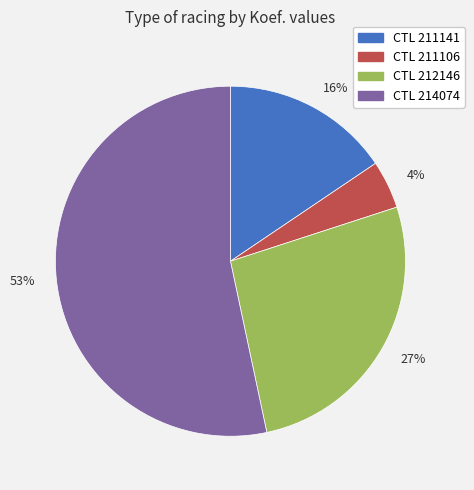

The 27% slice represents 27% of the pie. True or false?

True